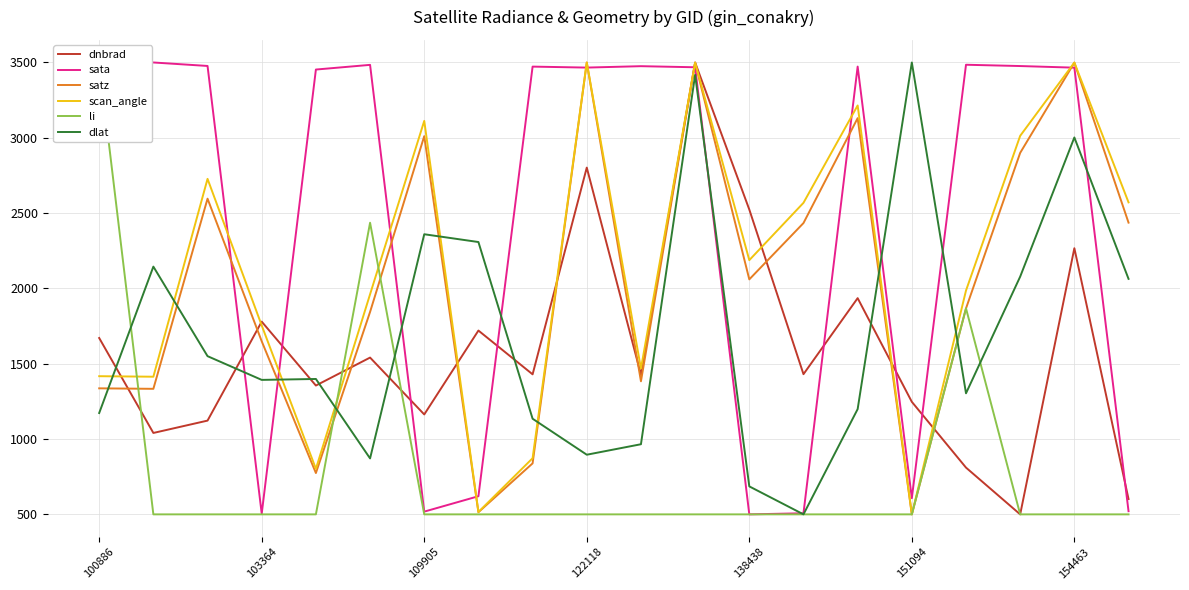

Does the chart have visible grid lines?

Yes